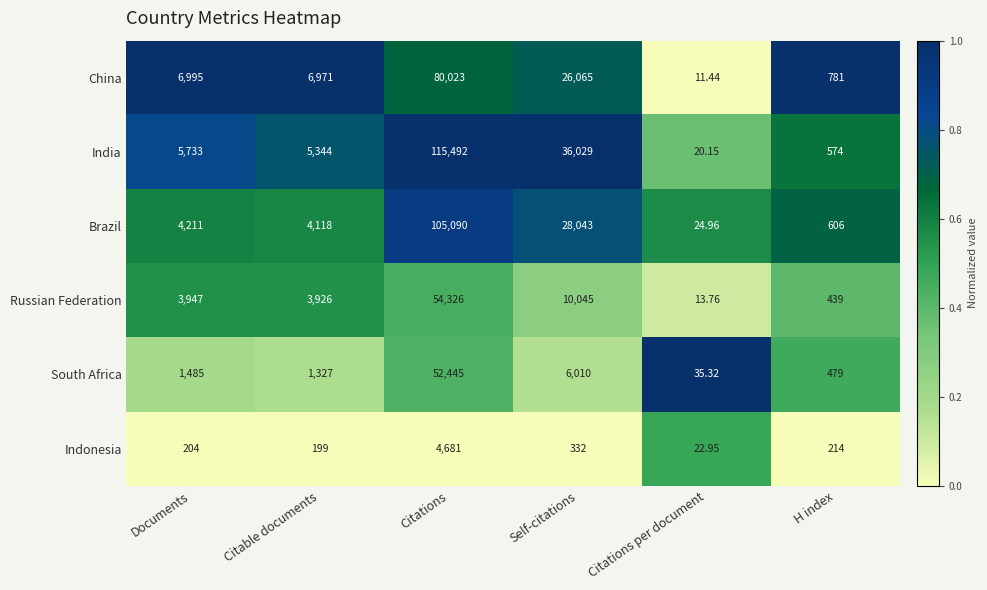

Which series has the largest range (max minus min)?

India